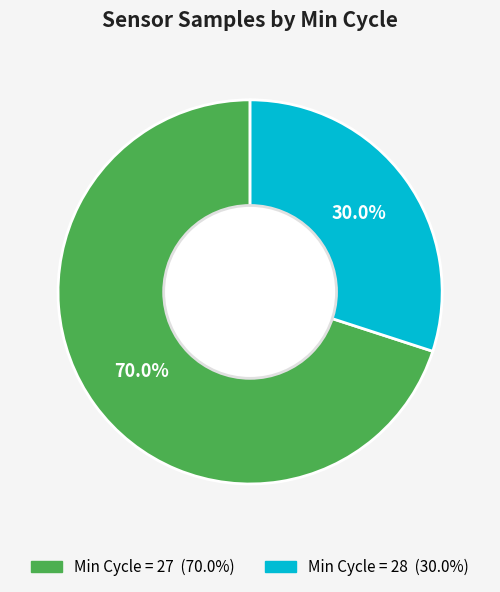

Count the number of slices in the pie.

2